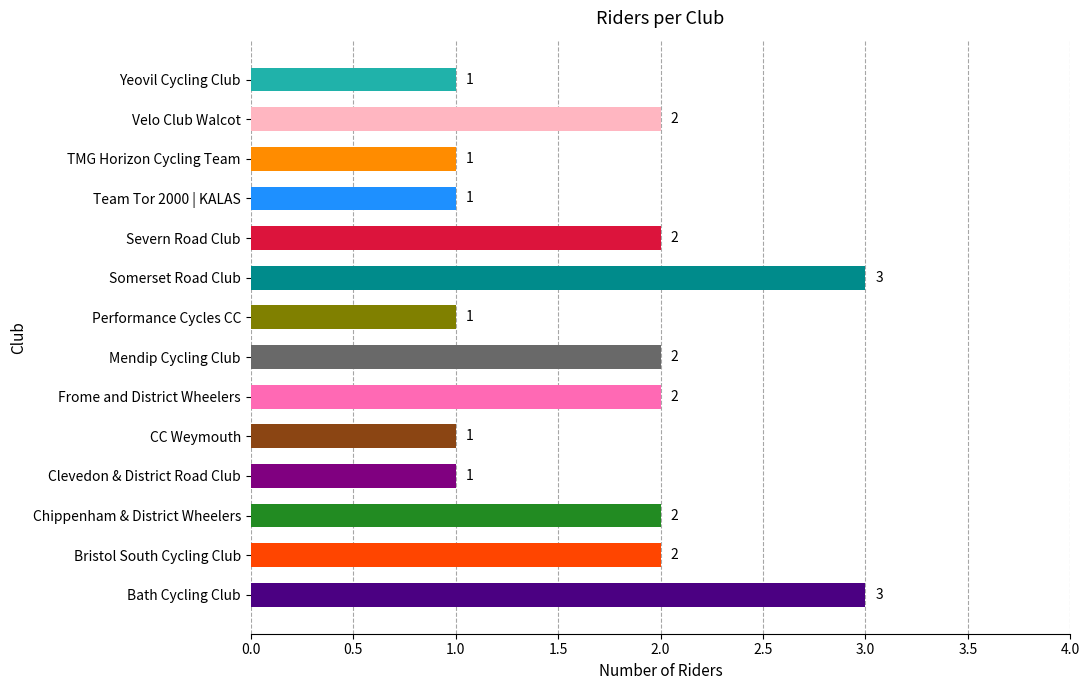

Read the value at Somerset Road Club.

3